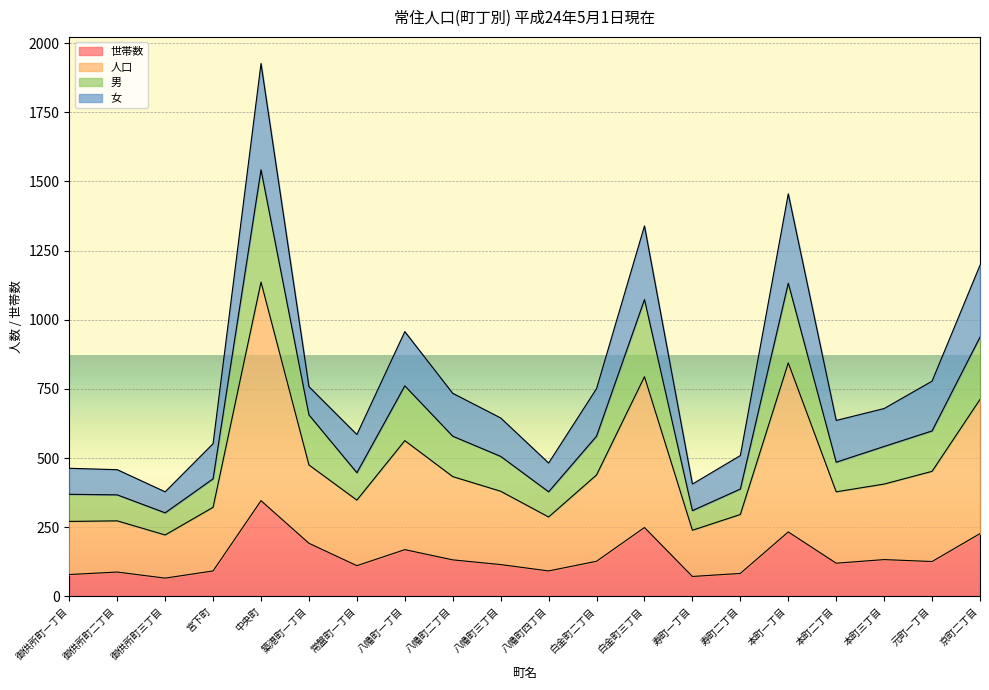

True or false: 世帯数 has a value of 192 at 築港町一丁目.

True